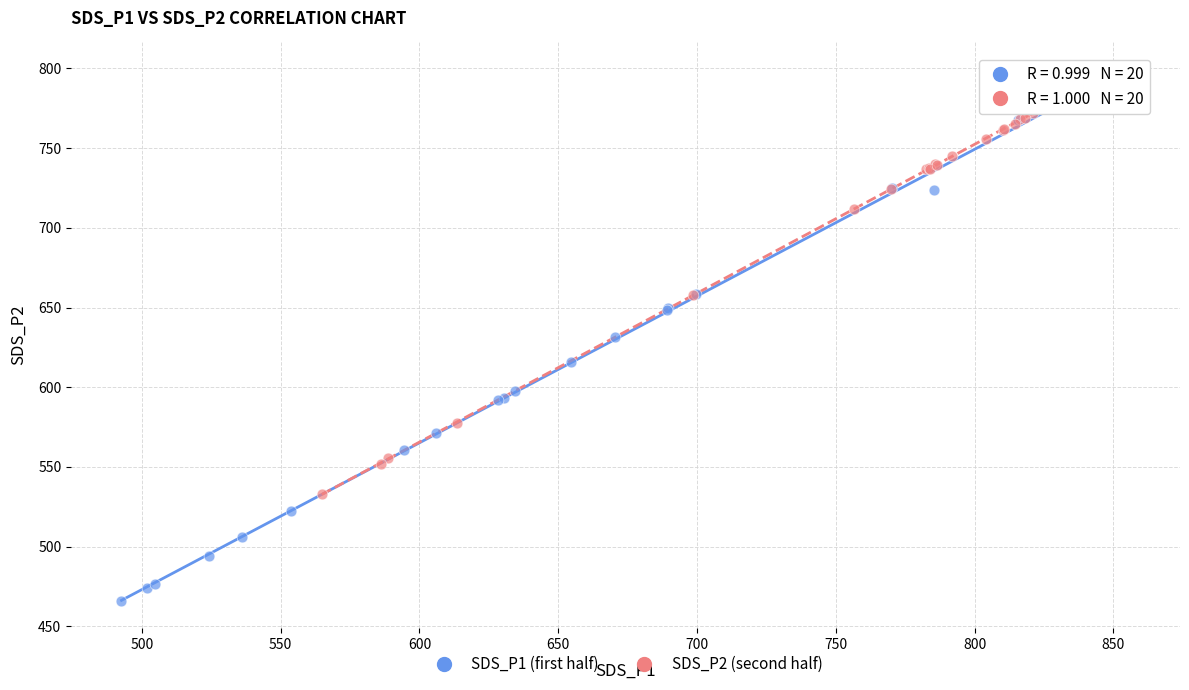

What are all the series names shown in the legend?

SDS_P1 (first half), SDS_P2 (second half)